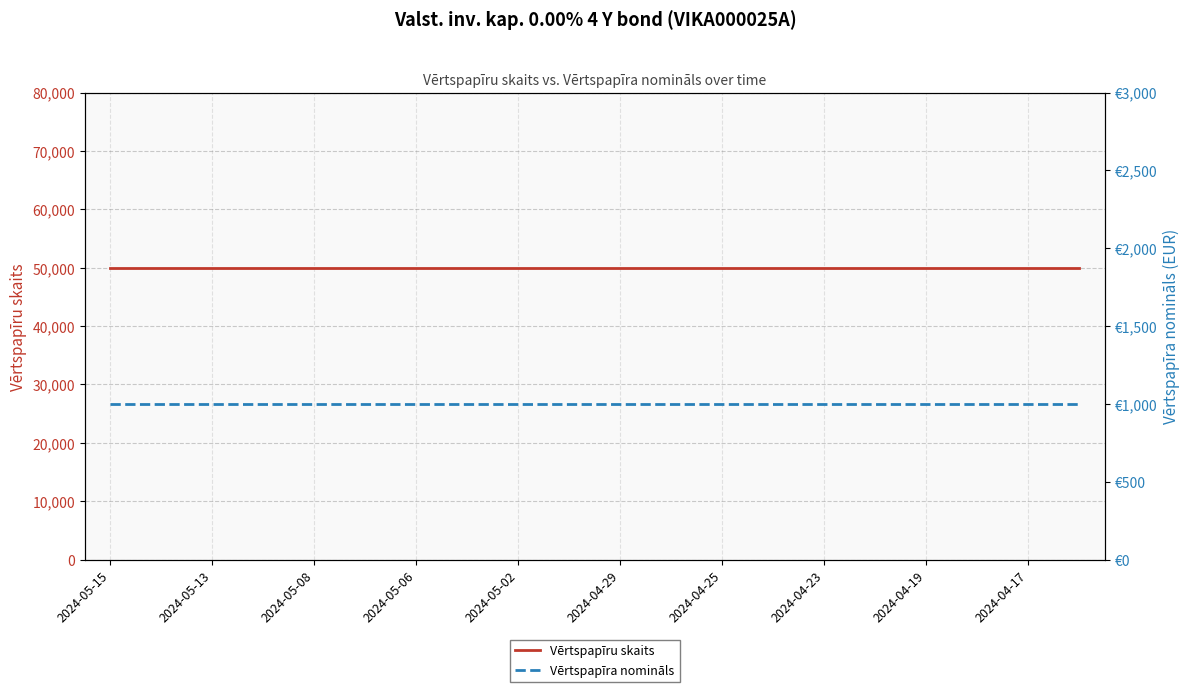

At 2024-05-06, list the series in order from smallest to largest.

Vērtspapīra nomināls, Vērtspapīru skaits